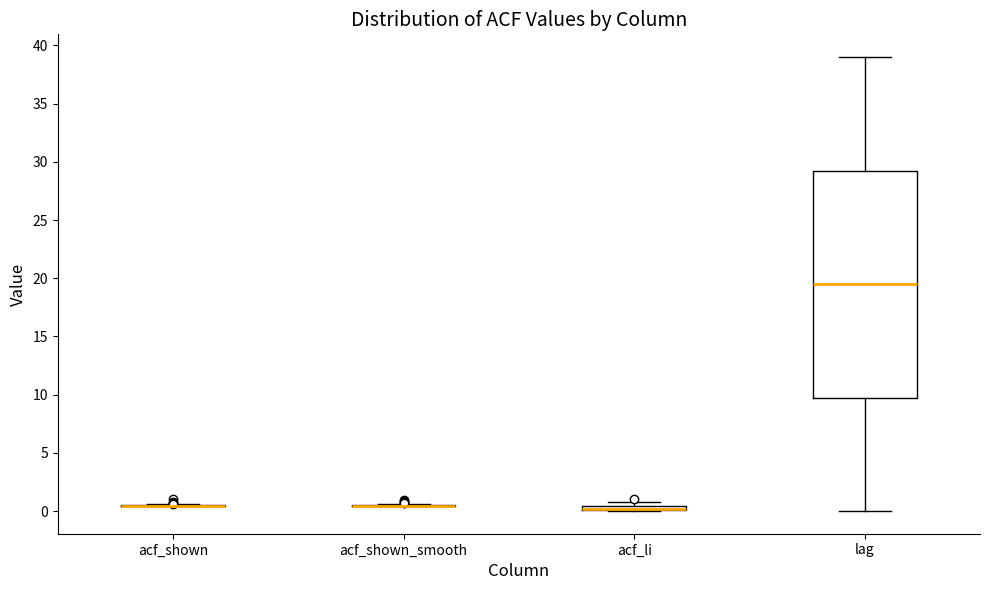

Comparing the boxes themselves (not the whiskers), which one is the tallest?

lag